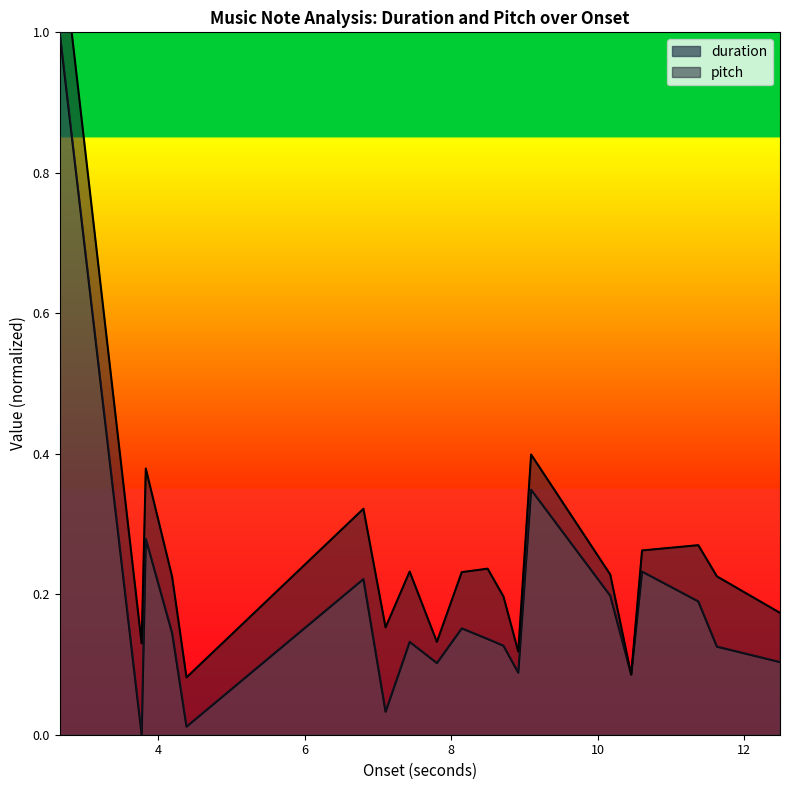

List the labels in order of value, largest first.

2.6586848072562357, 9.091836734693878, 3.8341950113378687, 10.605714285714285, 6.8040816326530615, 10.171791383219954, 11.373424036281179, 8.145850340136054, 4.194104308390022, 8.498503401360544, 7.434739229024943, 8.714739229024943, 11.627392290249434, 12.48798185941043, 7.80625850340136, 8.916462585034013, 10.457687074829932, 7.106122448979592, 4.389795918367347, 3.7775510204081635